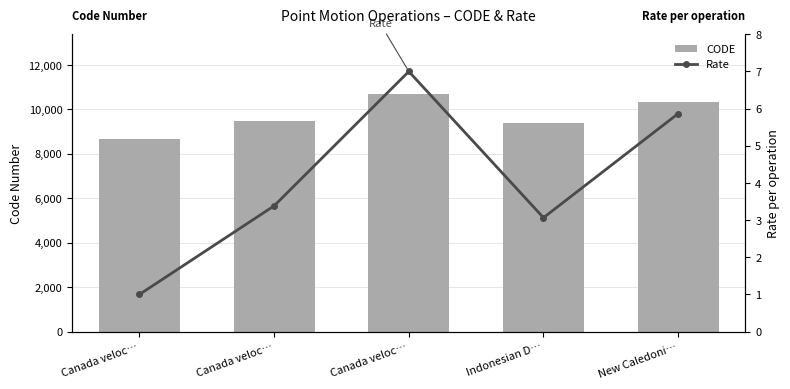

Reading right to left, what are all the values shown in this chart?

CODE: New Caledoni…=10323.0	Indonesian D…=9375.0	Canada veloc…=10707.0	Canada veloc…=9483.0	Canada veloc…=8676.0
Rate: New Caledoni…=5.9	Indonesian D…=3.1	Canada veloc…=7.0	Canada veloc…=3.4	Canada veloc…=1.0